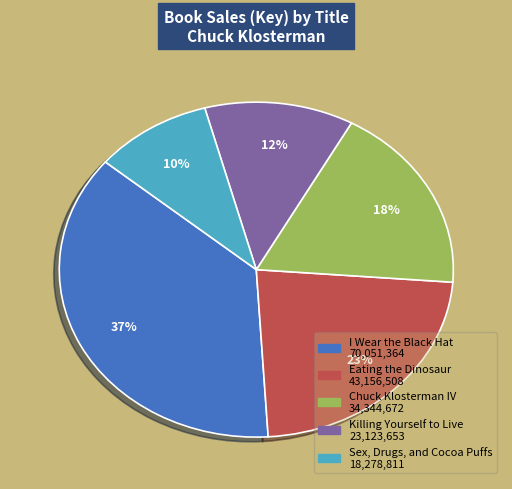

Is there a majority slice in this chart?

No